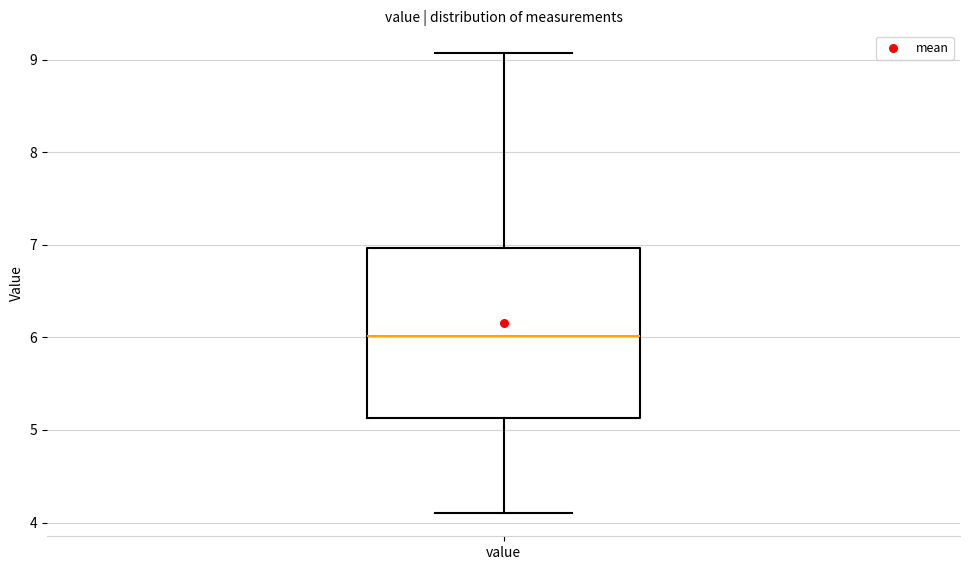

Transcribe this box plot: give where the median line is, the range the box spans, and where the two whiskers end, as read against the y-axis. The values are not printed on the chart, so give them approximately, as read against the axis.

median 6.0, box 5.1 to 7.0, whiskers 4.1 to 9.1